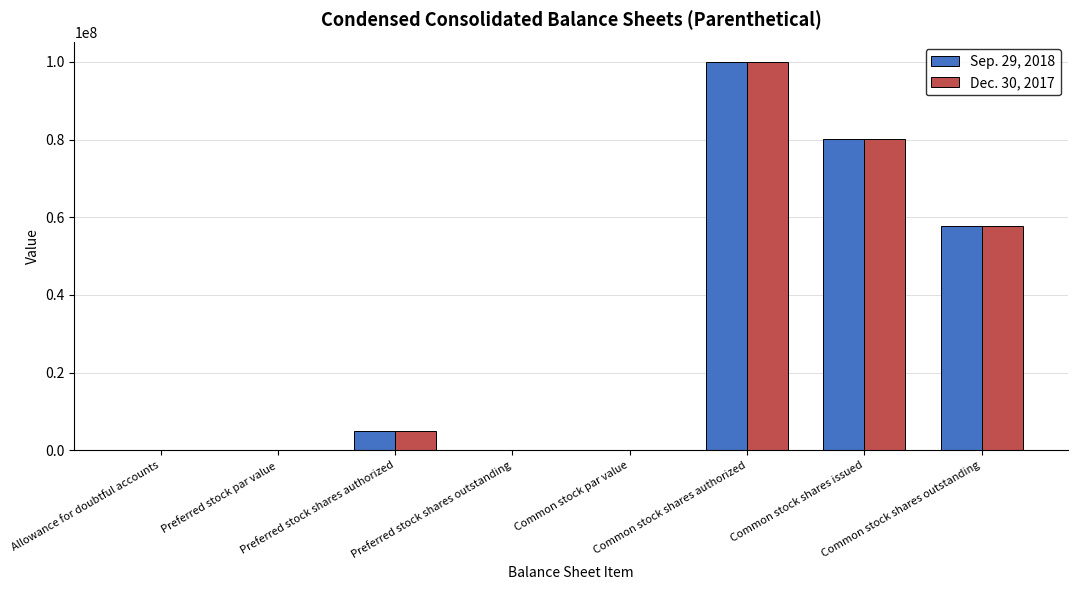

What is the difference between the Sep. 29, 2018 values at Allowance for doubtful accounts and Common stock par value?

795.0